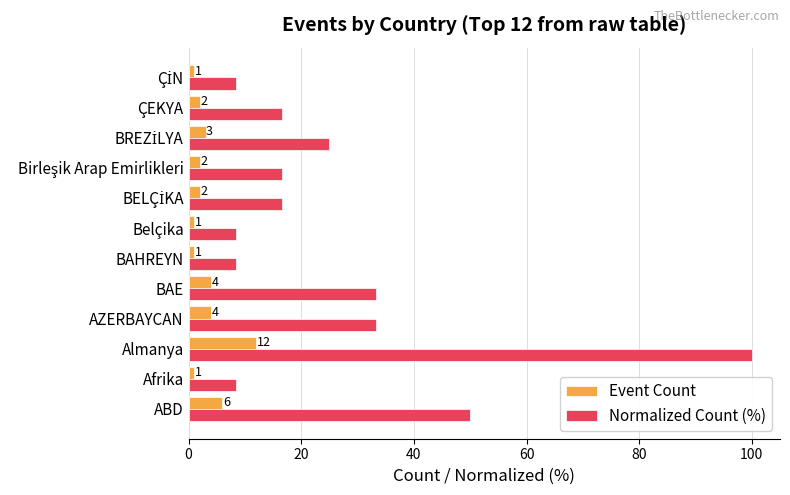

What is the difference between the maximum and minimum values in the Normalized Count (%) series?

91.7